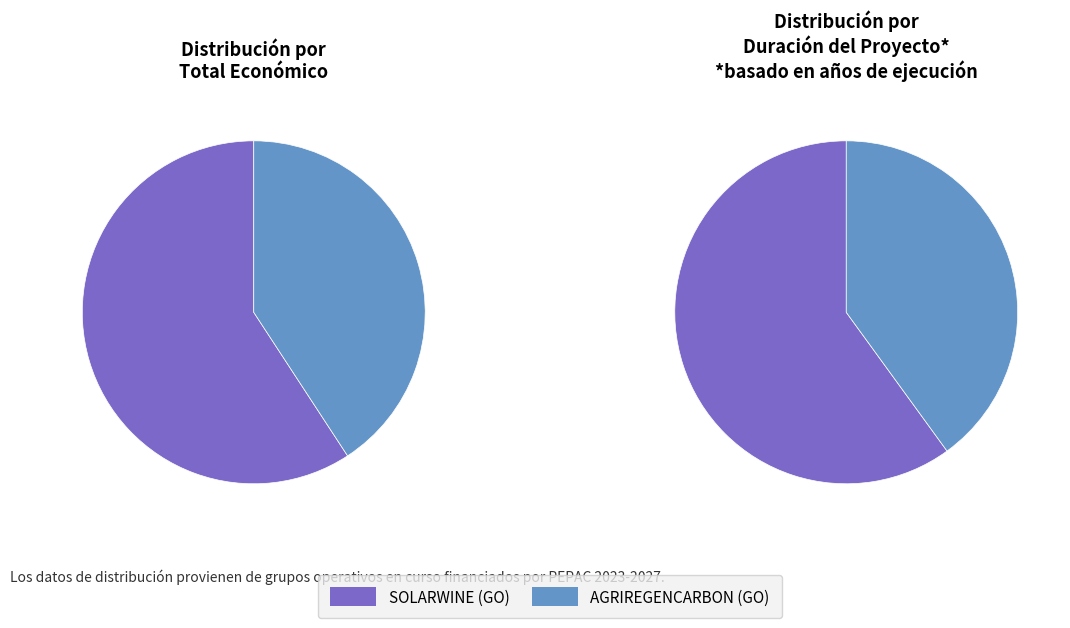

What is the change in value from SOLARWINE (GO) to AGRIREGENCARBON (GO)?

-219941